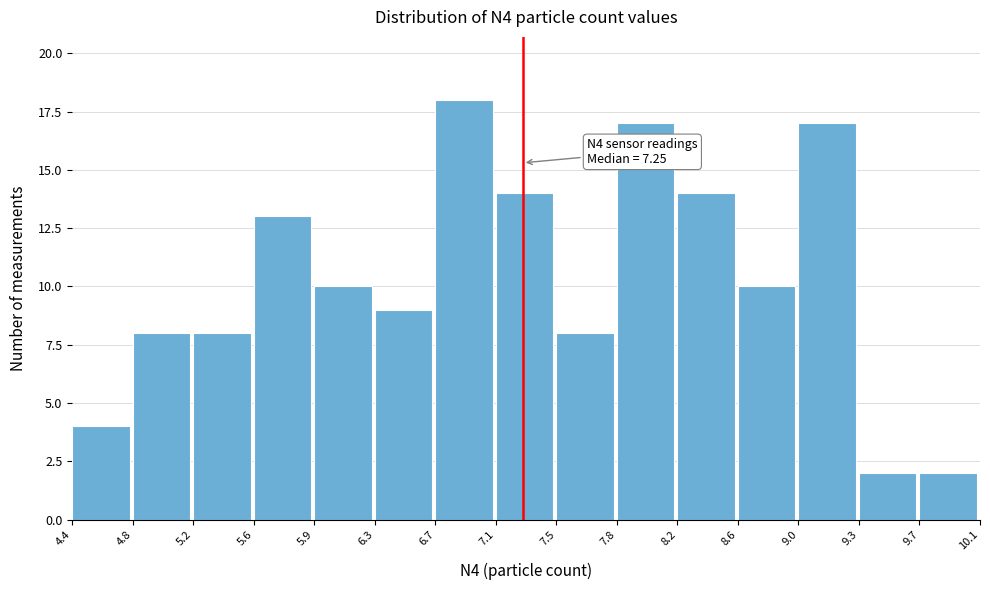

Which range on the x-axis has the tallest bar?

6.7 to 7.1